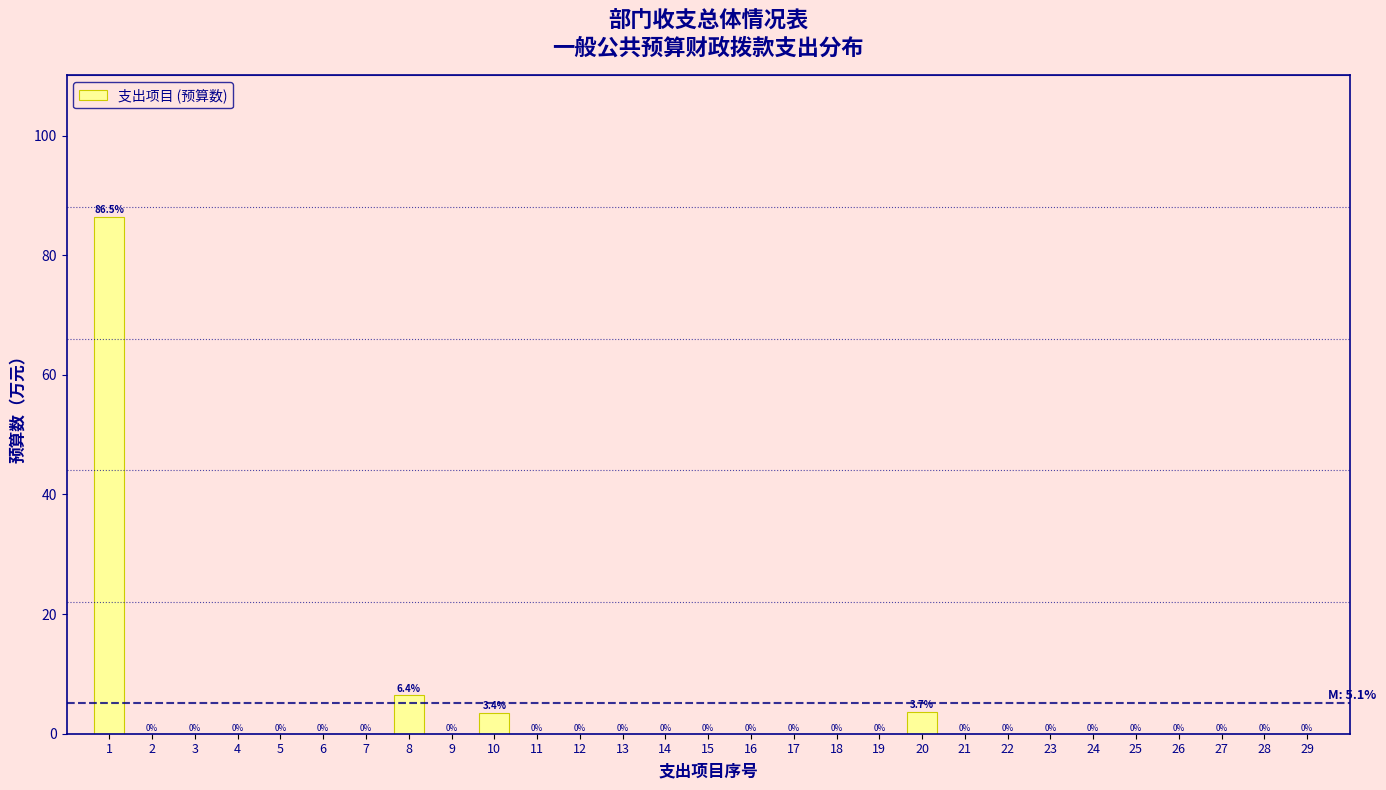

Reading left to right, extract all data points from this chart.

1=86.5	2=0.0	3=0.0	4=0.0	5=0.0	6=0.0	7=0.0	8=6.4	9=0.0	10=3.4	11=0.0	12=0.0	13=0.0	14=0.0	15=0.0	16=0.0	17=0.0	18=0.0	19=0.0	20=3.7	21=0.0	22=0.0	23=0.0	24=0.0	25=0.0	26=0.0	27=0.0	28=0.0	29=0.0